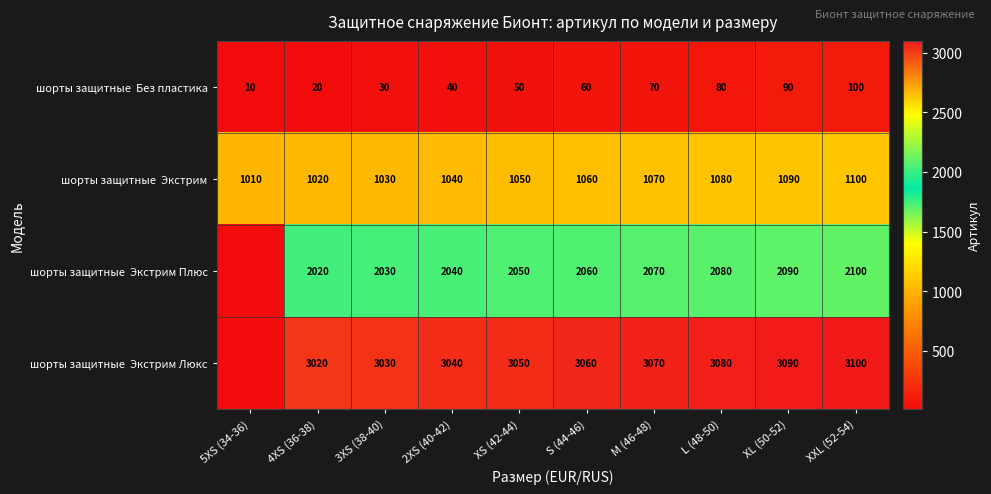

What is the difference between the highest and lowest values at XXL (52-54)?

3000